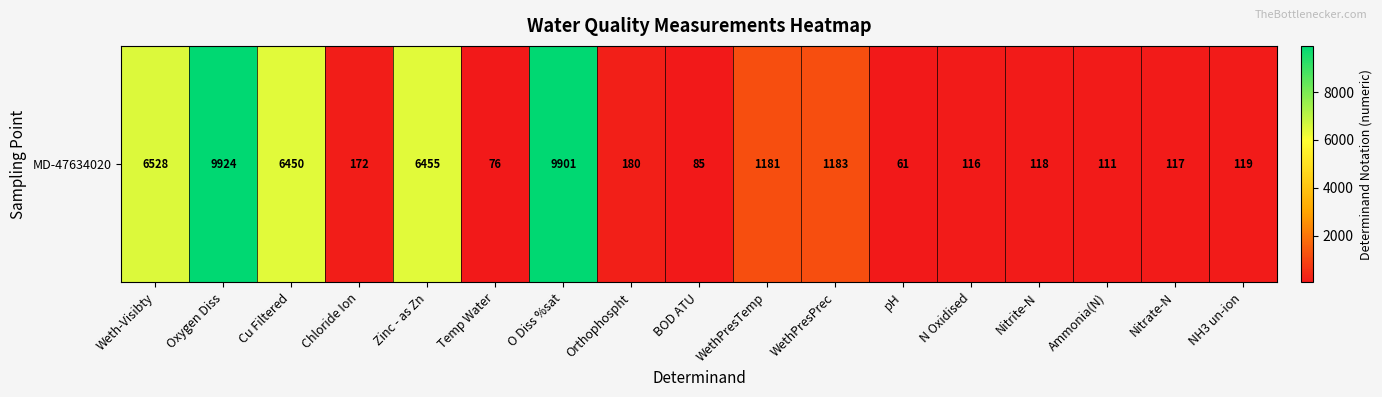

Reading left to right, list all the values displayed in this chart.

Weth-Visibty=6528	Oxygen Diss=9924	Cu Filtered=6450	Chloride Ion=172	Zinc - as Zn=6455	Temp Water=76	O Diss %sat=9901	Orthophospht=180	BOD ATU=85	WethPresTemp=1181	WethPresPrec=1183	pH=61	N Oxidised=116	Nitrite-N=118	Ammonia(N)=111	Nitrate-N=117	NH3 un-ion=119